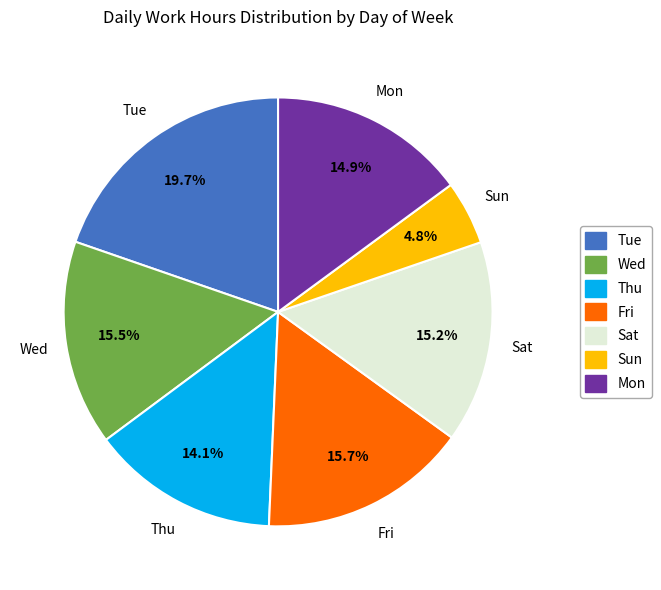

Does any single category account for the majority?

No